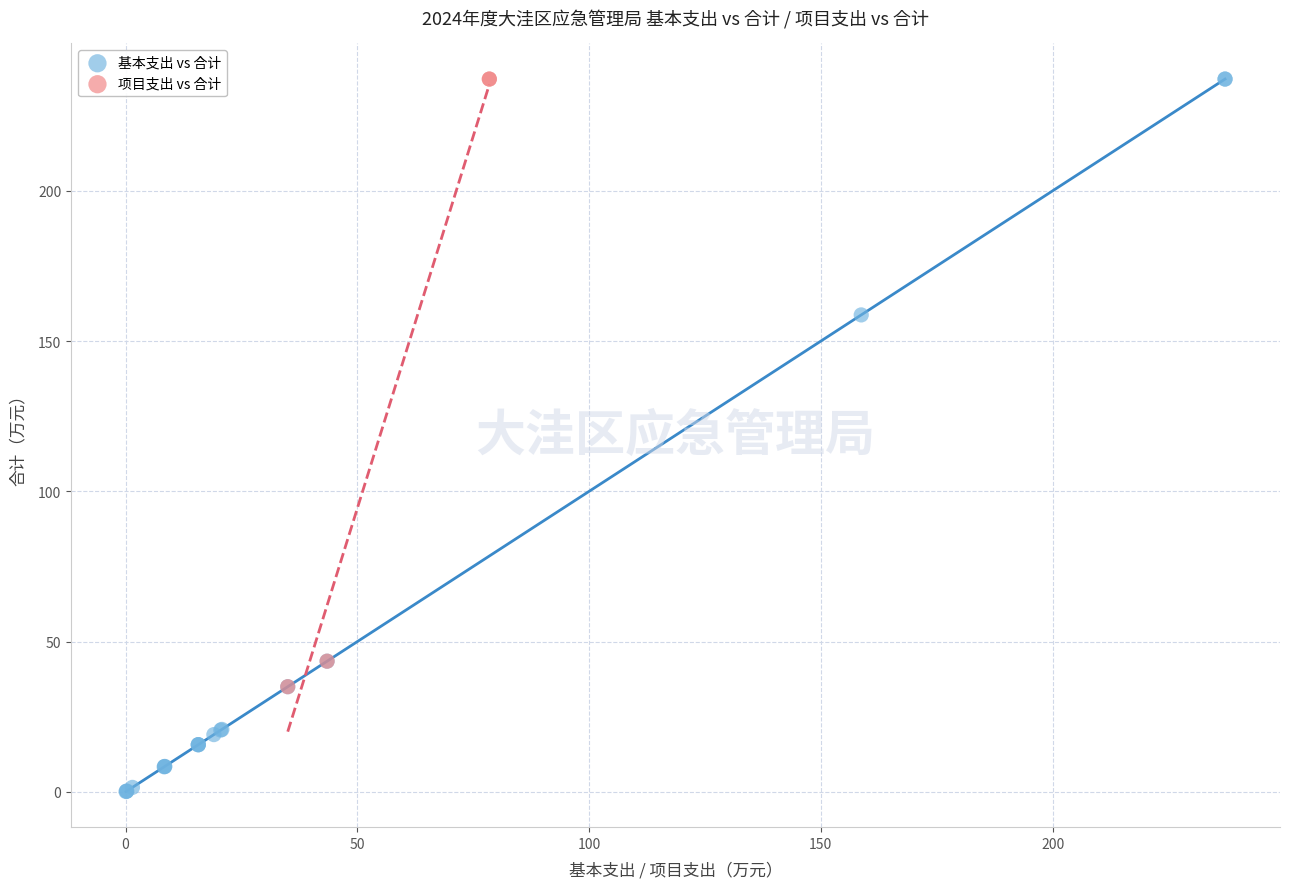

Which series reaches the minimum Y coordinate?

基本支出 vs 合计